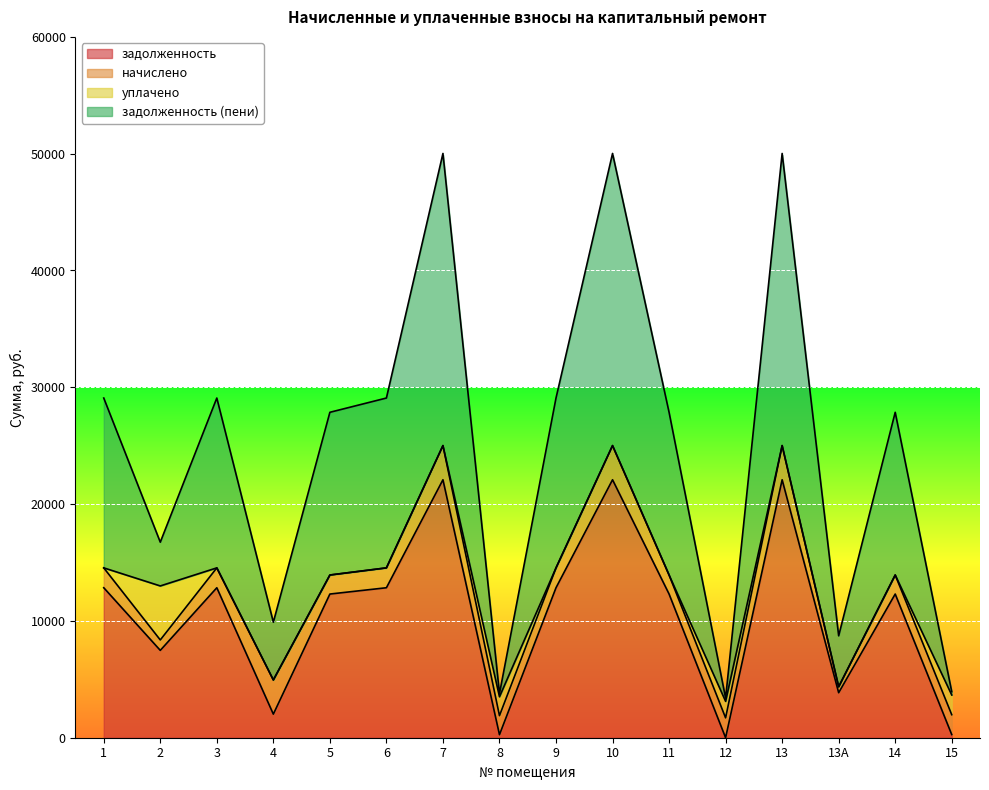

Is it true that задолженность equals 12840.0 at 6?

True